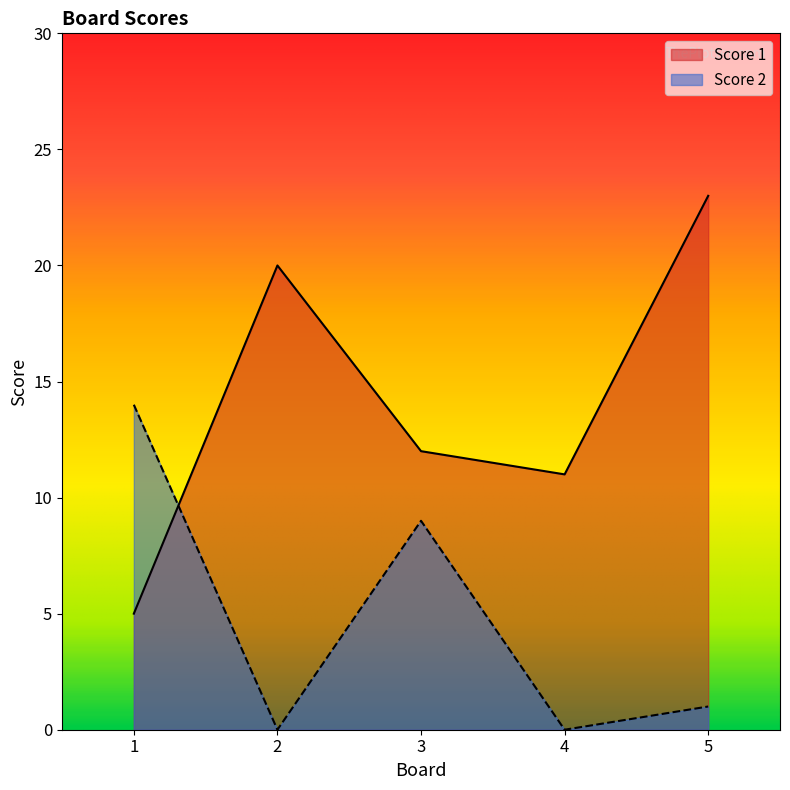

How many times do Score 1 and Score 2 cross each other?

1